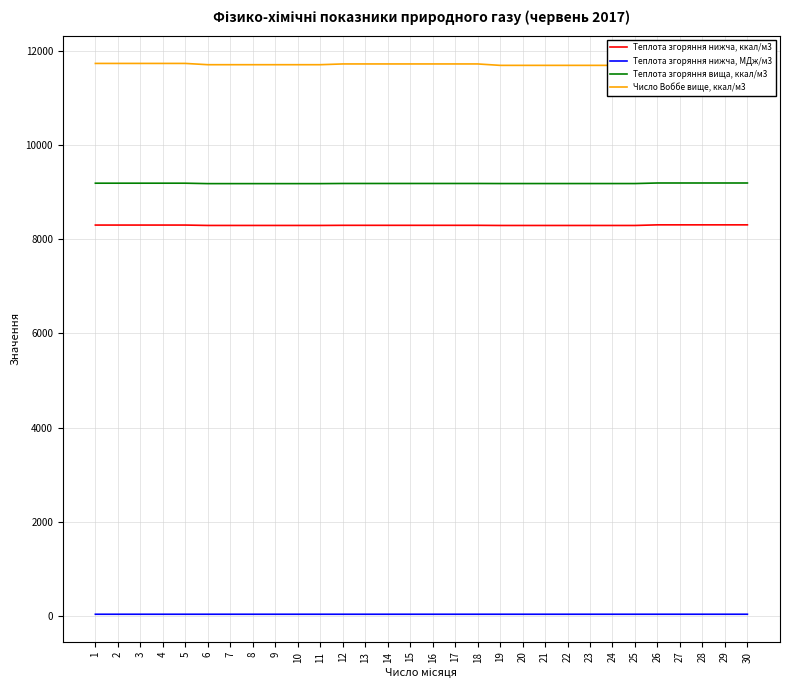

What is the maximum value shown in the chart?

11735.0